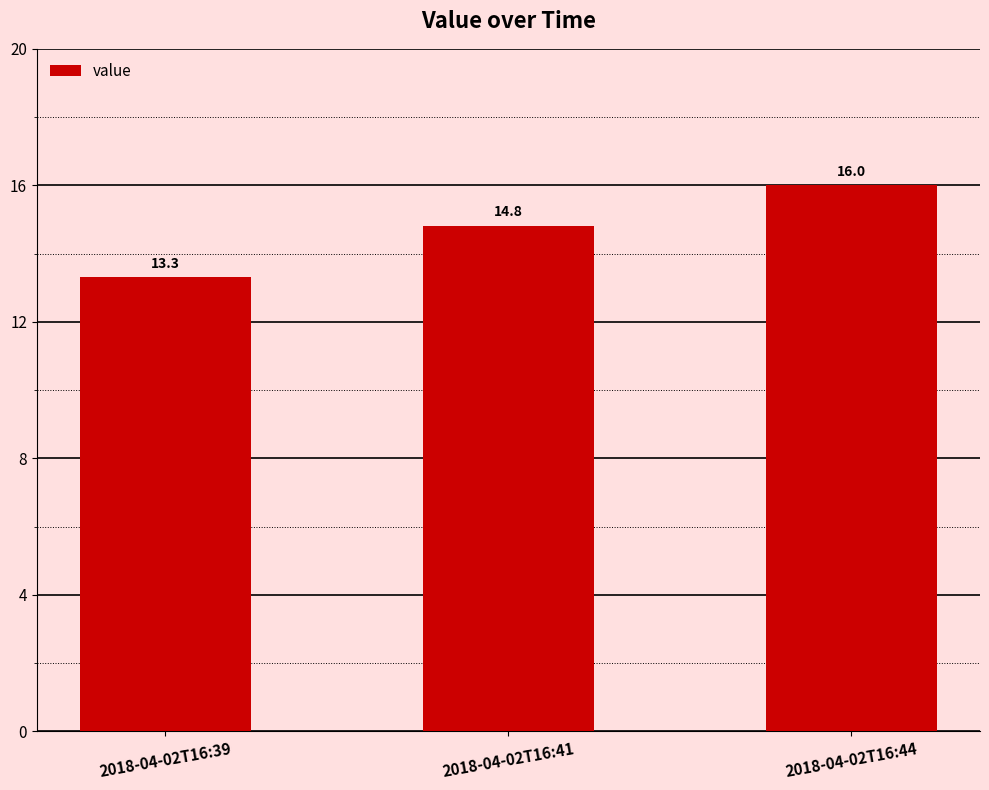

Reading right to left, what are all the values shown in this chart?

16.0	14.8	13.3